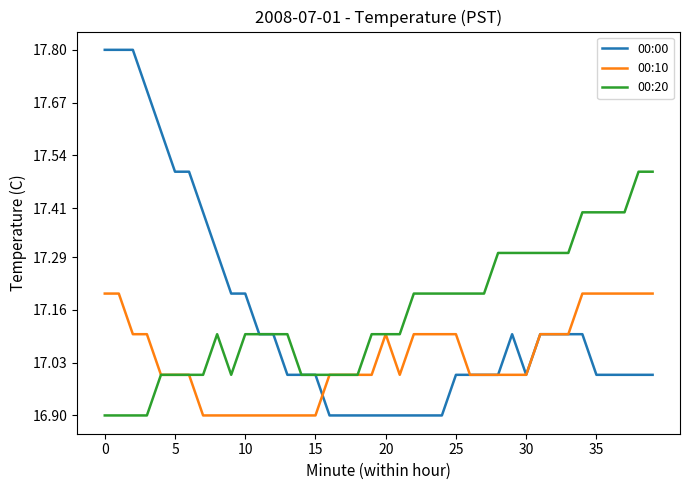

List the series in order of their peak value, lowest first.

00:10, 00:20, 00:00